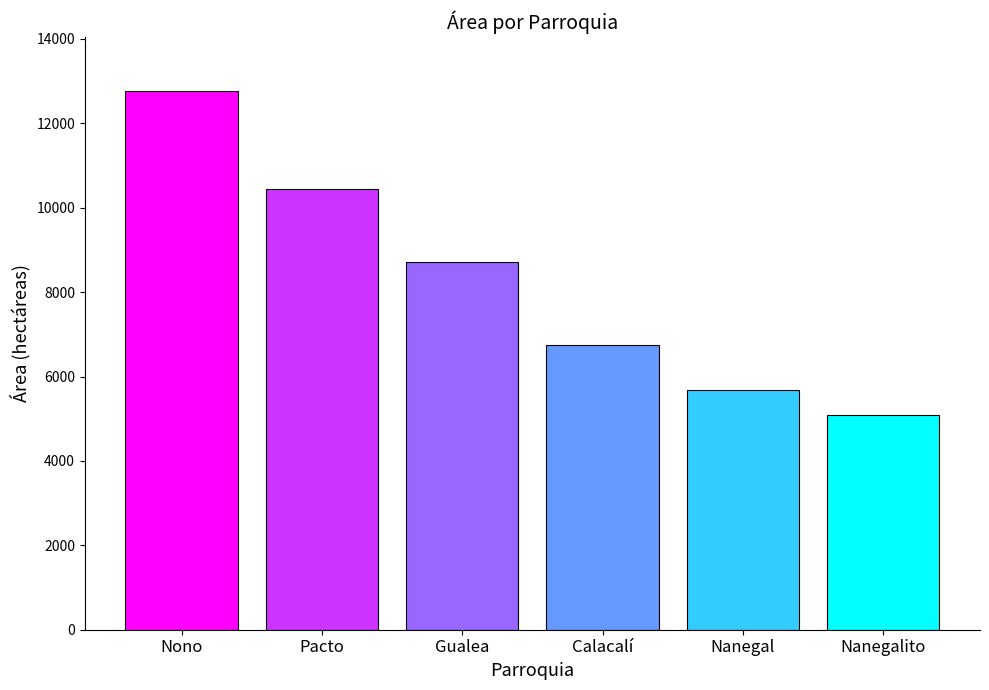

What is the change in value from Pacto to Calacalí?

-3691.9